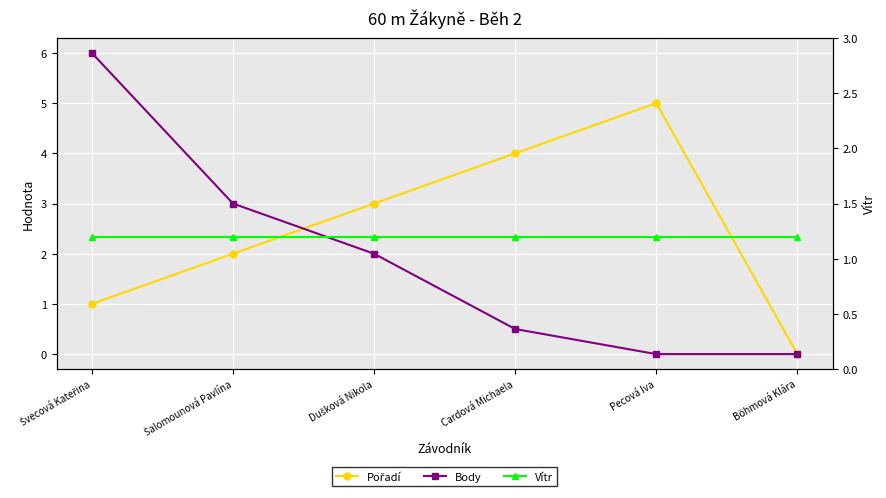

Is the value of Body at Dušková Nikola greater than the value of Pořadí at Švecová Kateřina?

Yes